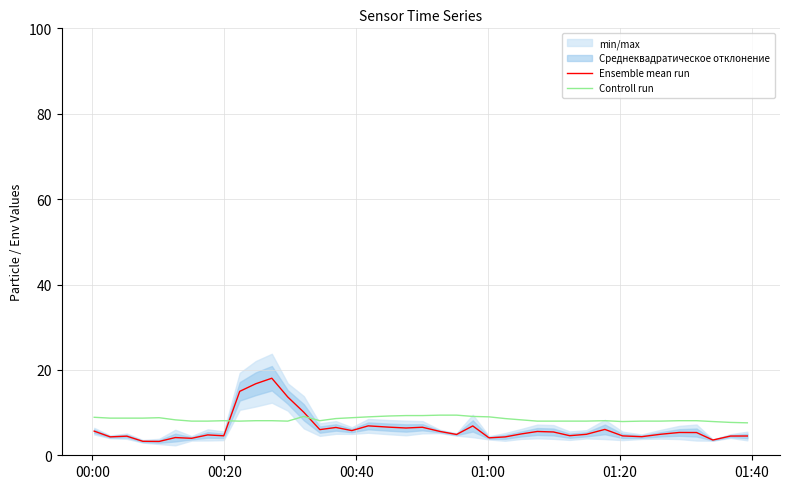

After their last crossing, which series has the higher values: Ensemble mean run or Controll run?

Controll run